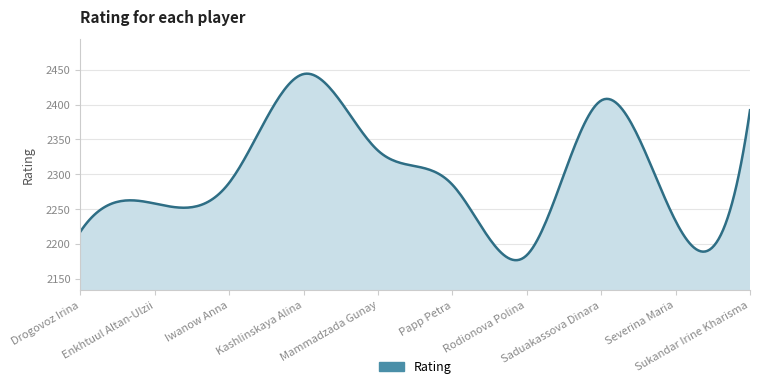

What is the difference between the maximum and minimum values?

267.7